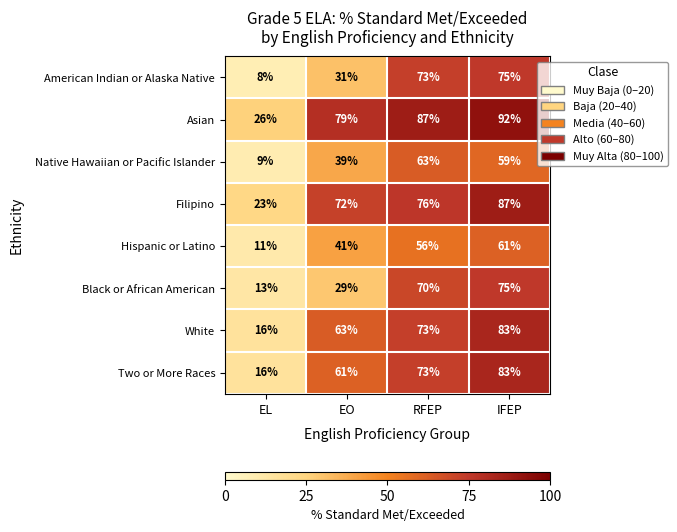

The value of Black or African American at IFEP is 75. True or false?

True